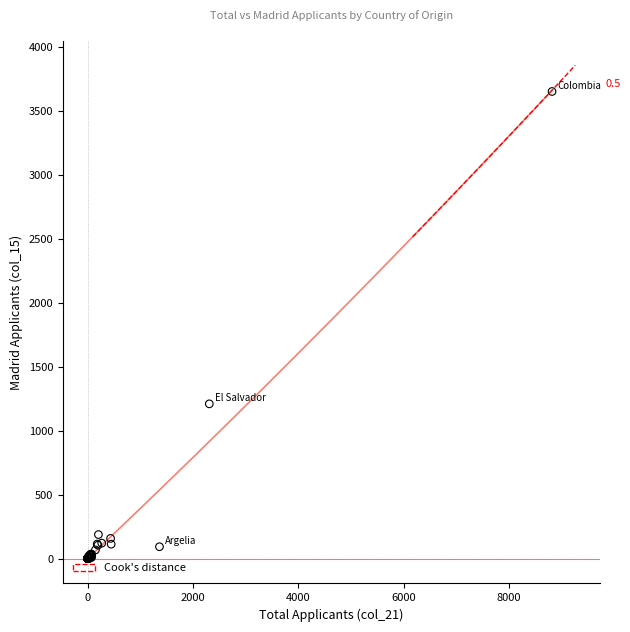

What Y value in the scatter plot is closest to 1826?

1210